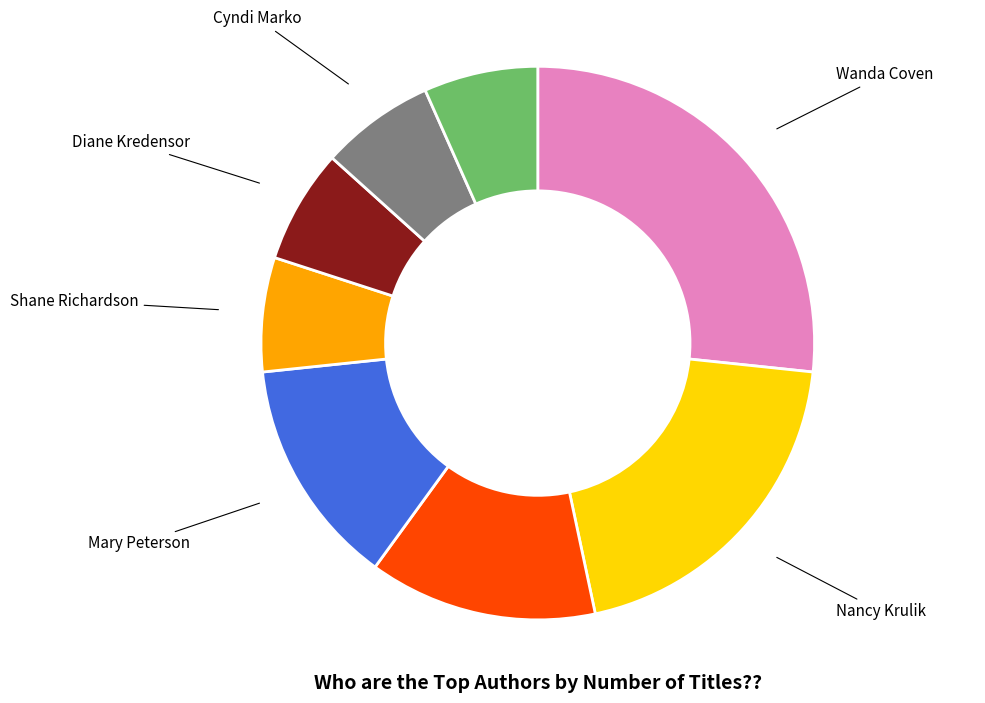

How many segments does this pie chart have?

8